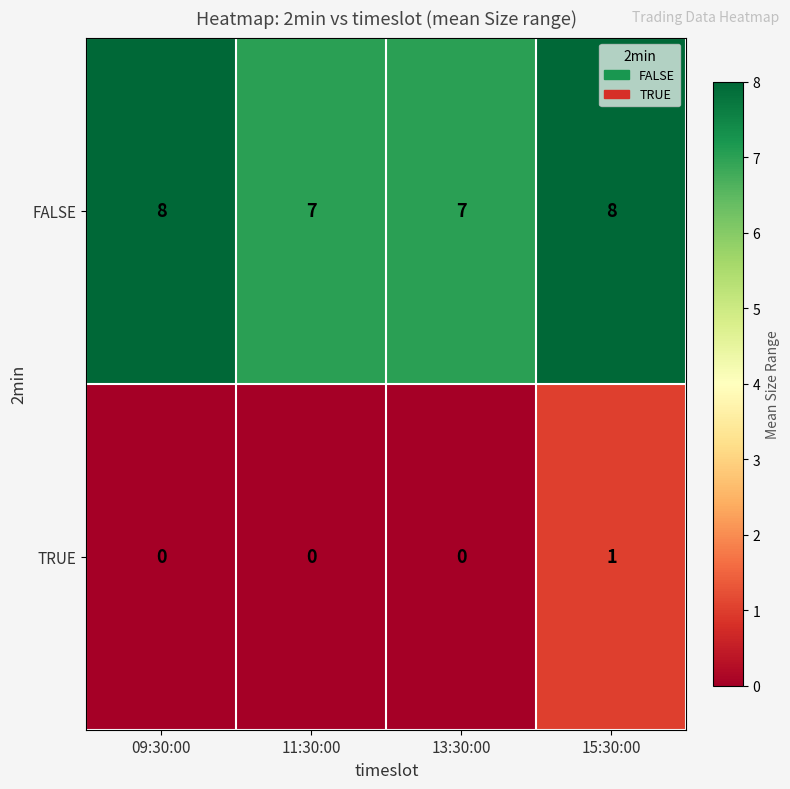

What is the difference between the highest and lowest values at 15:30:00?

7